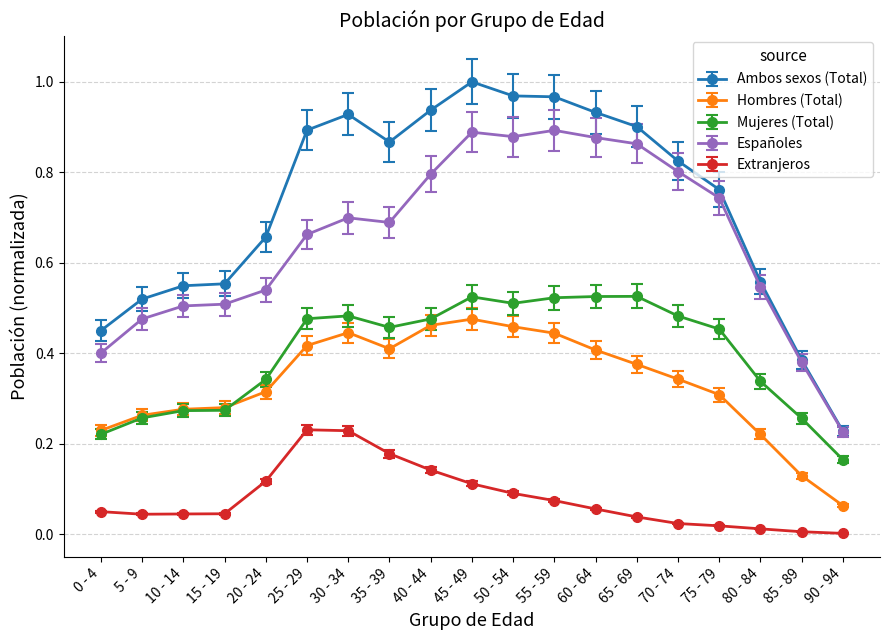

True or false: Españoles and Mujeres (Total) intersect in this chart.

False